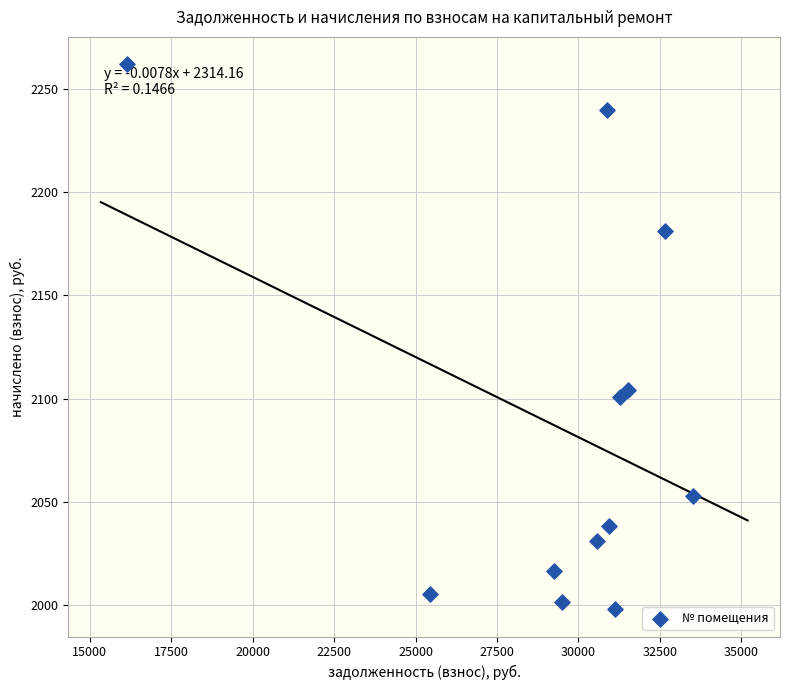

What is the average Y value?

2086.0